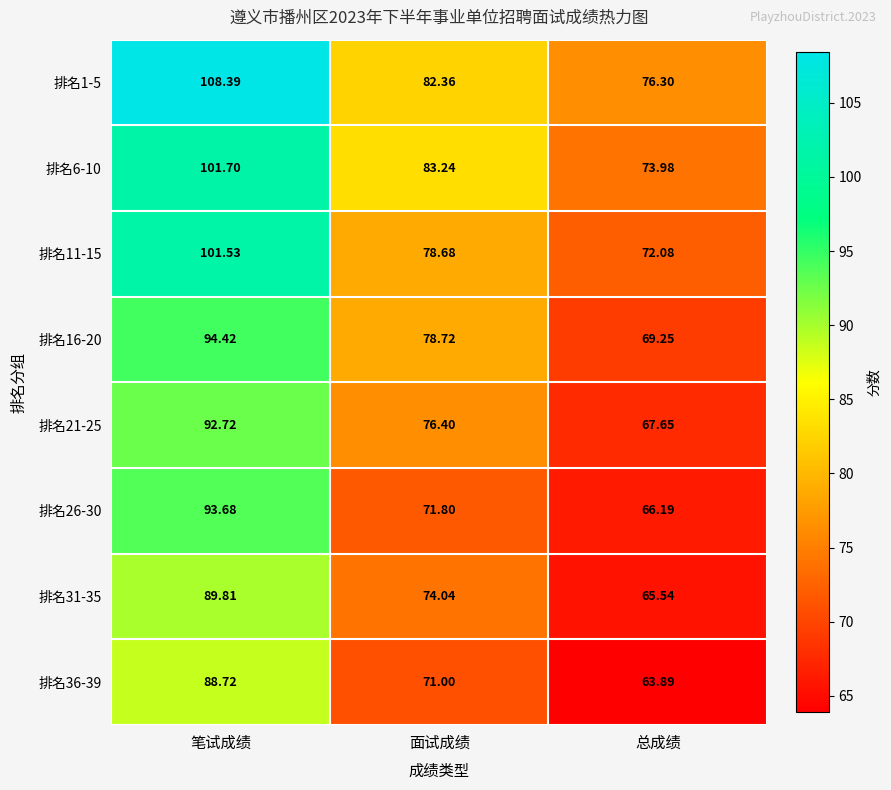

Where does the 排名16-20 series first go above 78?

笔试成绩